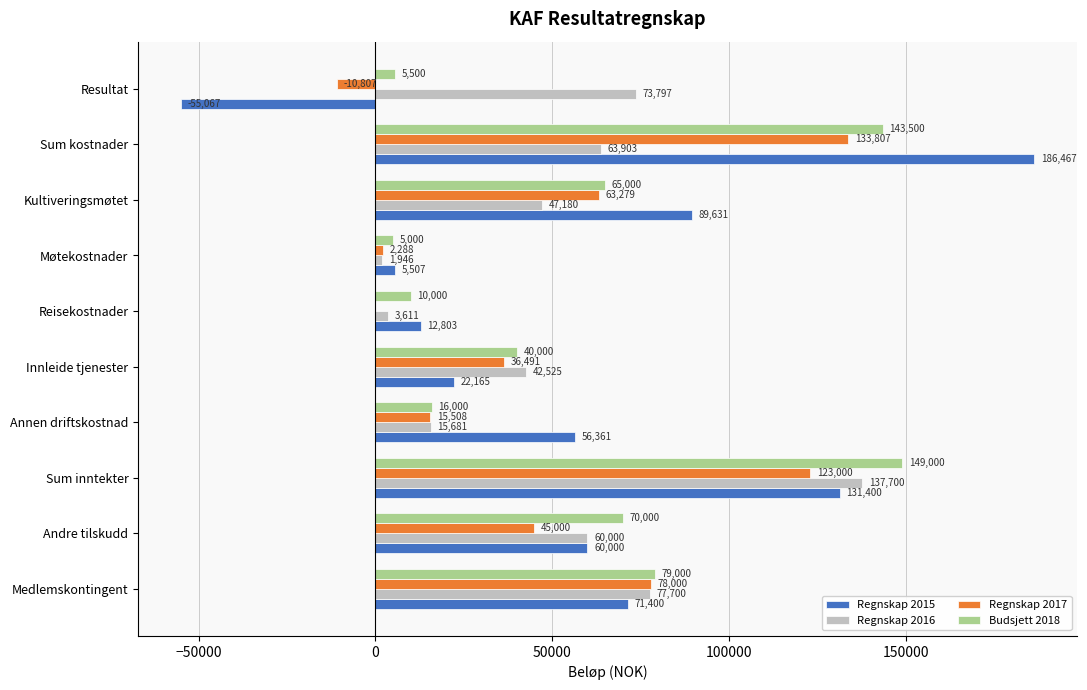

The Regnskap 2017 series shows 42429 at Kultiveringsmøtet. True or false?

False